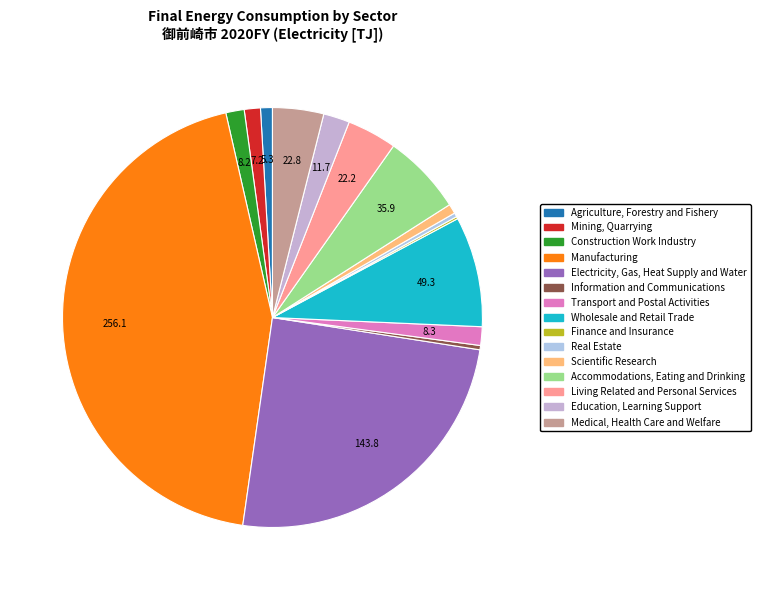

Is it true that Mining, Quarrying is 1% of the pie?

True